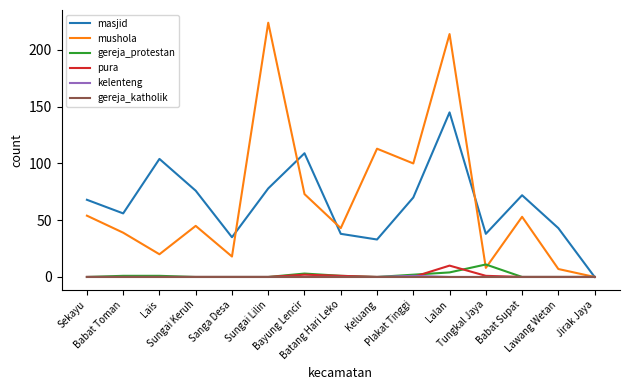

True or false: masjid has more than 1 interior local peaks.

True